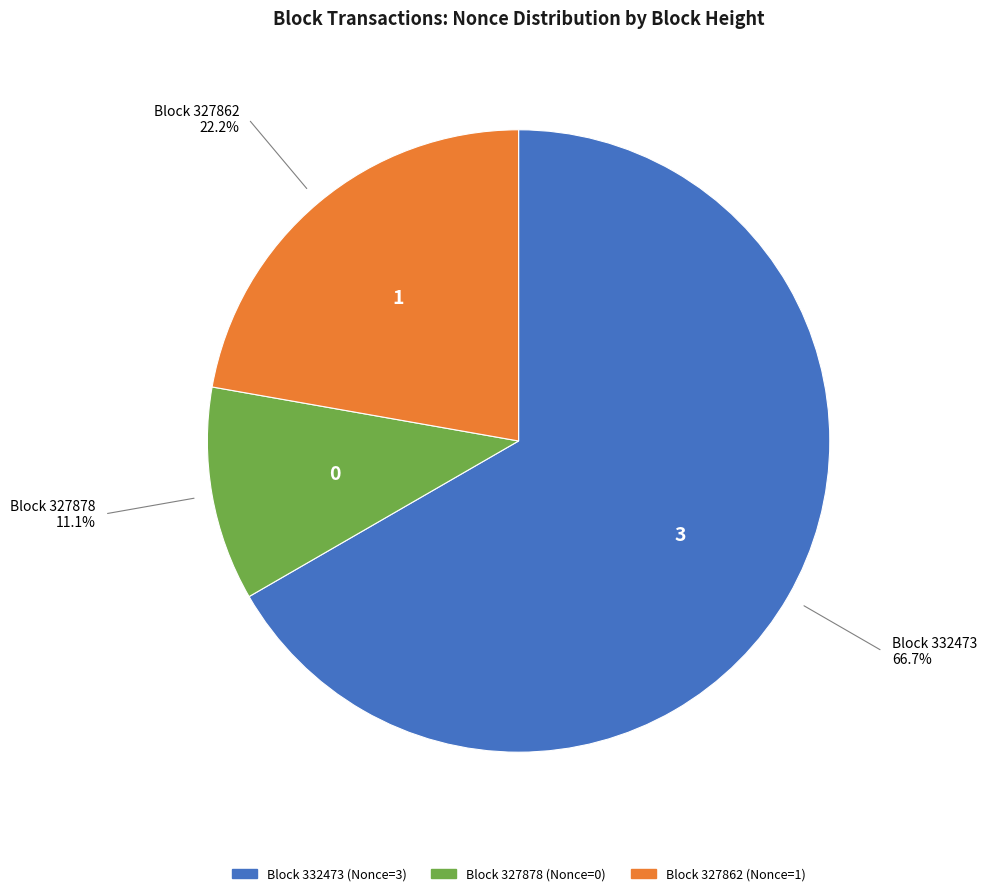

Is there a majority slice in this chart?

Yes